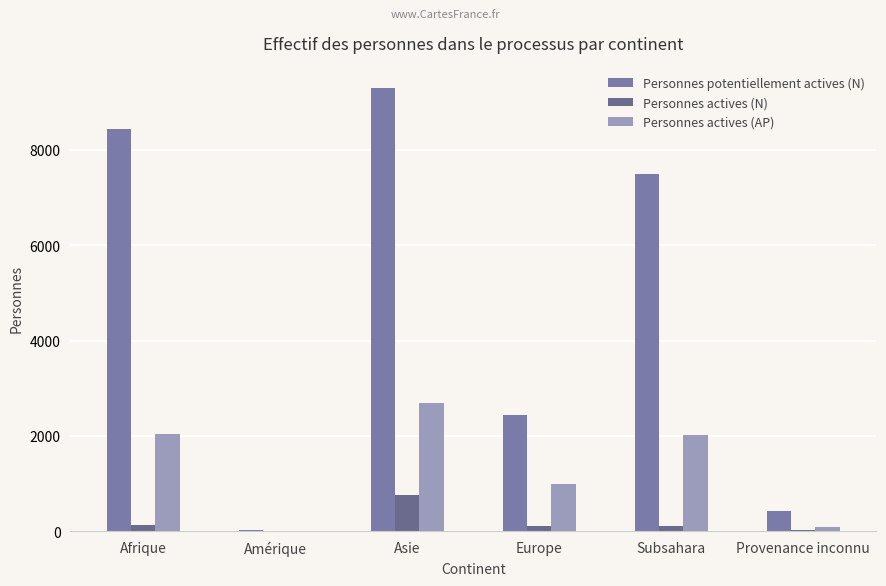

How many groups of bars are there?

6